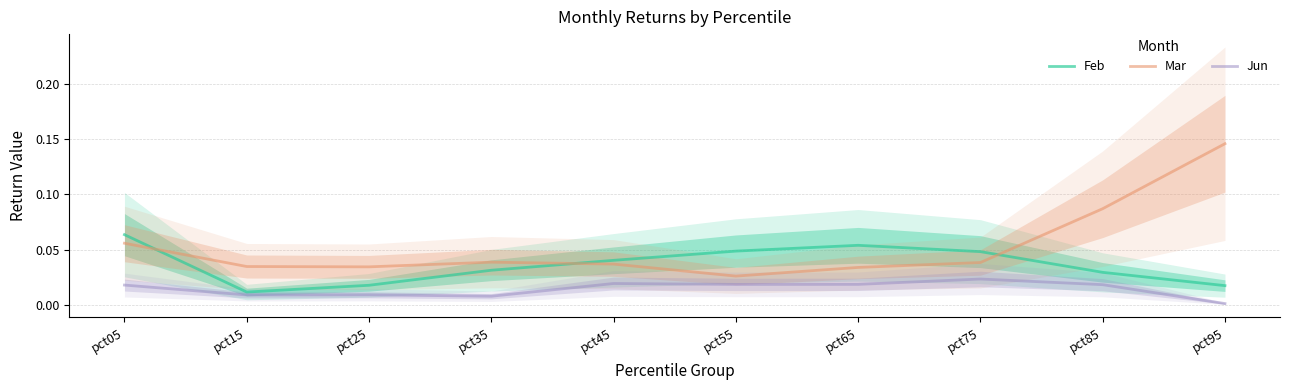

Reading right to left, transcribe all the data shown in this chart.

Feb: pct95=0.0	pct85=0.0	pct75=0.0	pct65=0.1	pct55=0.0	pct45=0.0	pct35=0.0	pct25=0.0	pct15=0.0	pct05=0.1
Mar: pct95=0.1	pct85=0.1	pct75=0.0	pct65=0.0	pct55=0.0	pct45=0.0	pct35=0.0	pct25=0.0	pct15=0.0	pct05=0.1
Jun: pct95=0.0	pct85=0.0	pct75=0.0	pct65=0.0	pct55=0.0	pct45=0.0	pct35=0.0	pct25=0.0	pct15=0.0	pct05=0.0